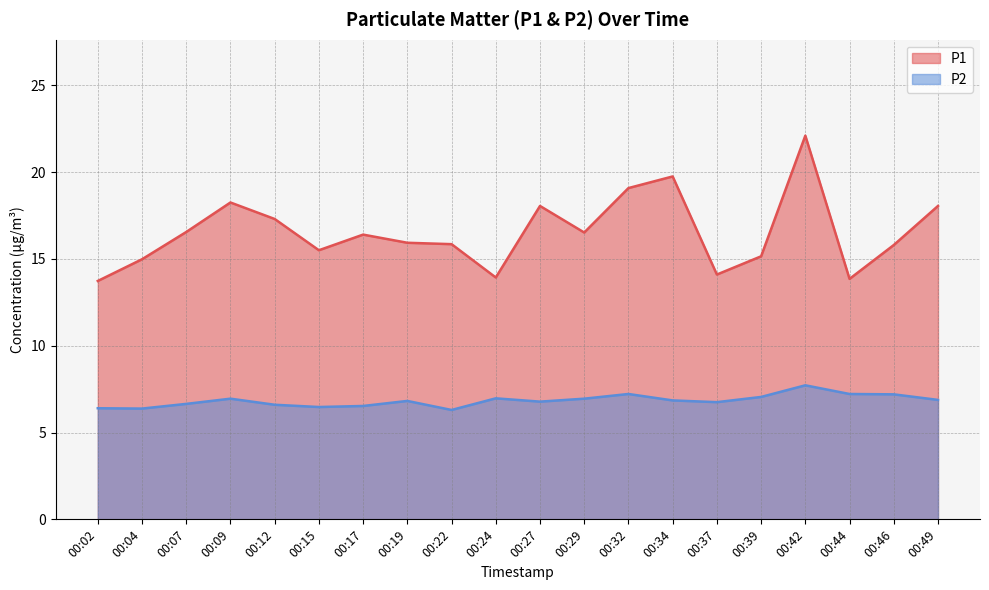

True or false: P2 and P1 intersect in this chart.

False